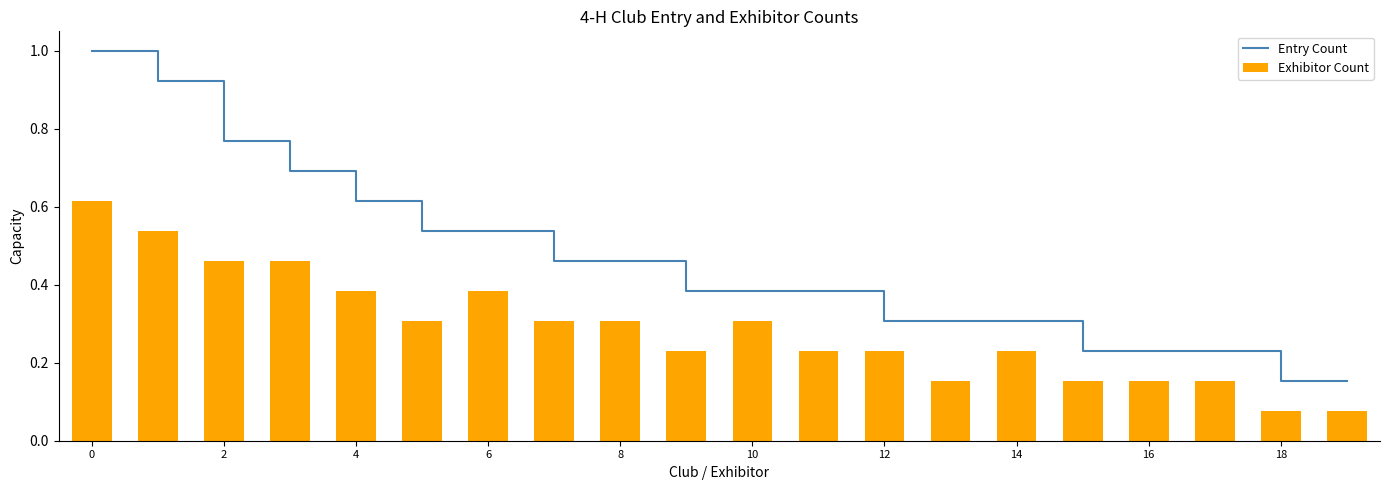

Between 19 and 17, which is larger?

17